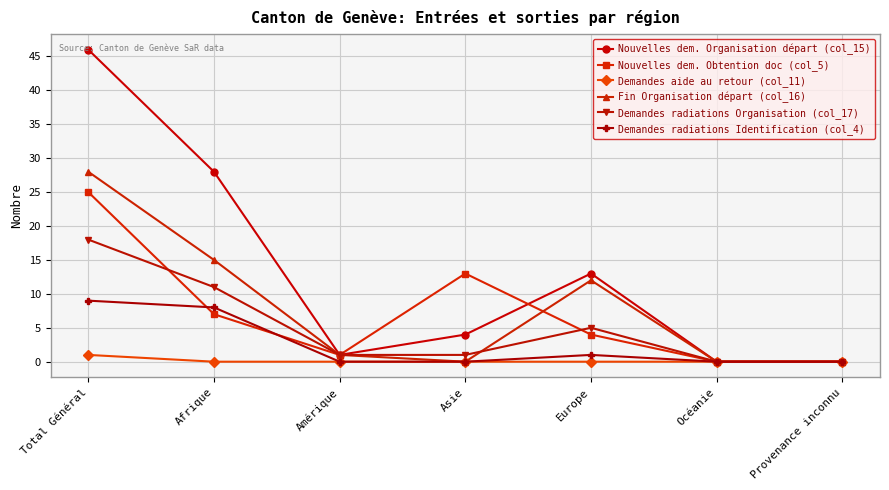

Is this an area chart (filled region under the line)?

No